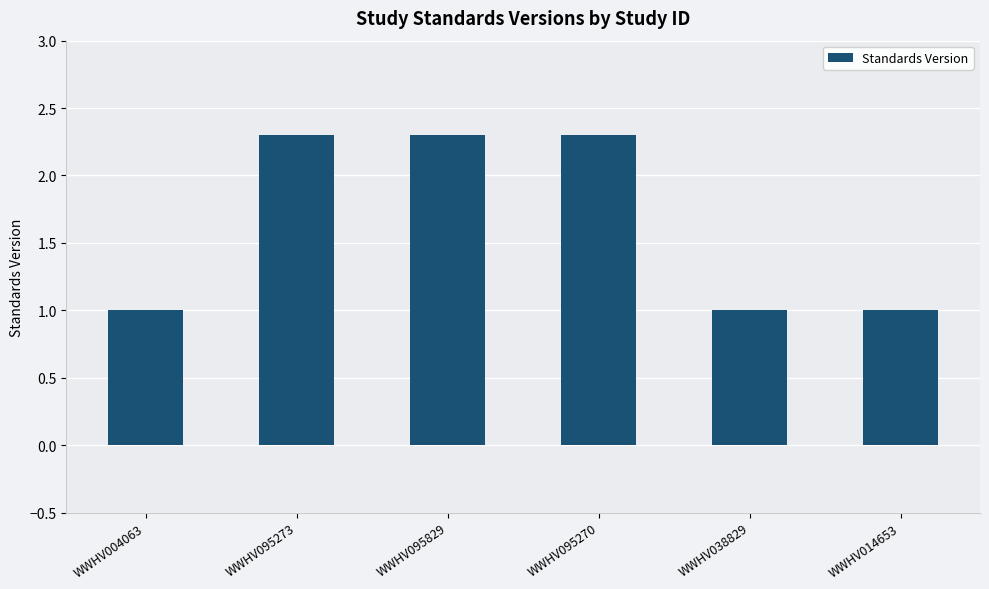

What is the change in value from WWHV095273 to WWHV038829?

-1.3